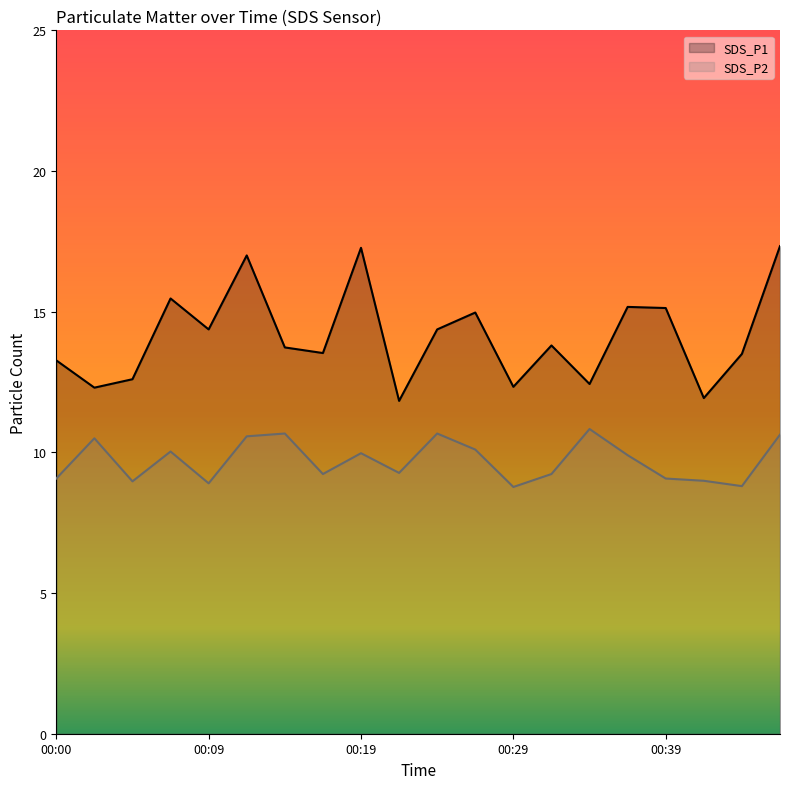

At which label does SDS_P2 first exceed 9?

00:00